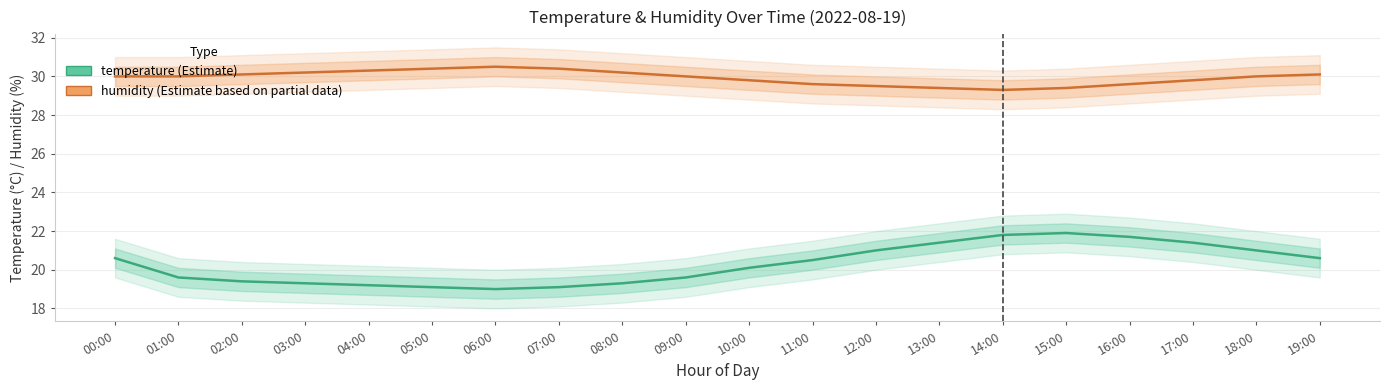

At which label does humidity reach its minimum?

14:00